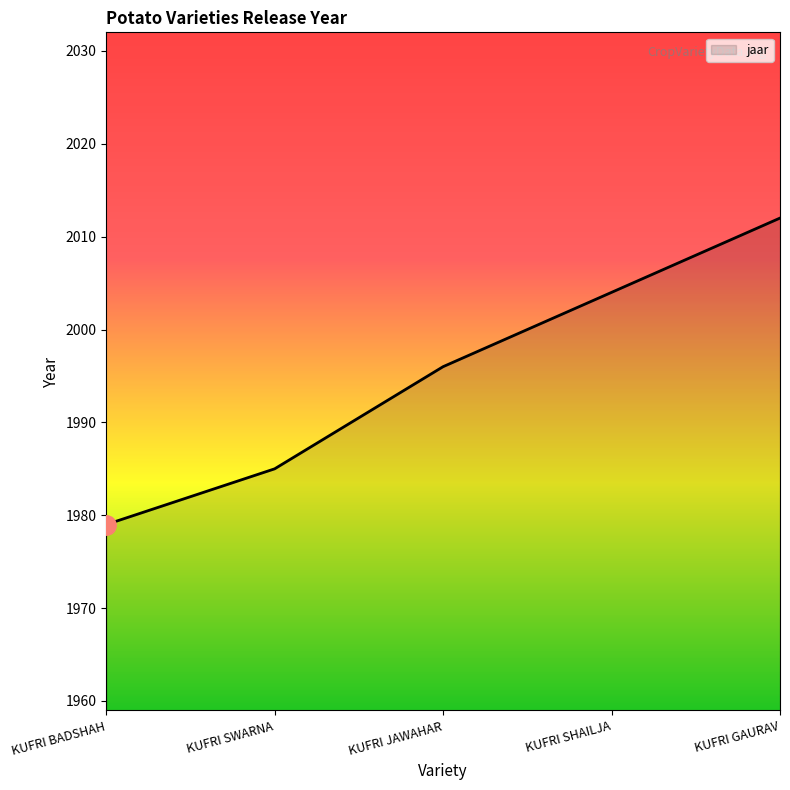

List the labels in order of value, smallest first.

KUFRI BADSHAH, KUFRI SWARNA, KUFRI JAWAHAR, KUFRI SHAILJA, KUFRI GAURAV